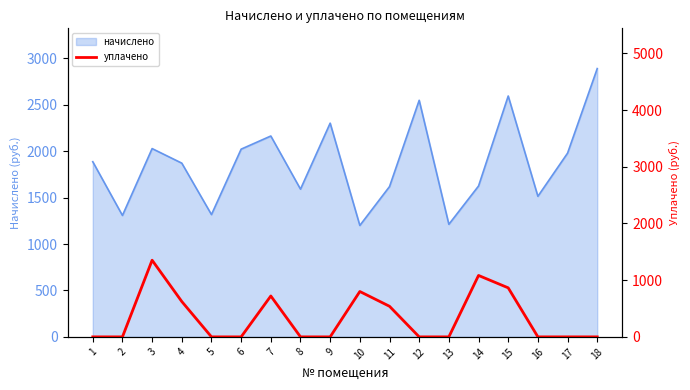

The value of начислено at 16 is 568.0. True or false?

False